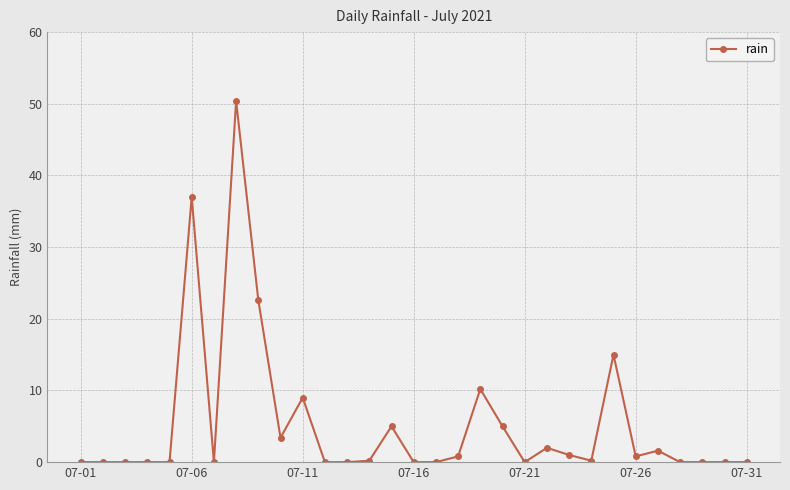

True or false: there are more than 0 points higher than both neighbors.

True